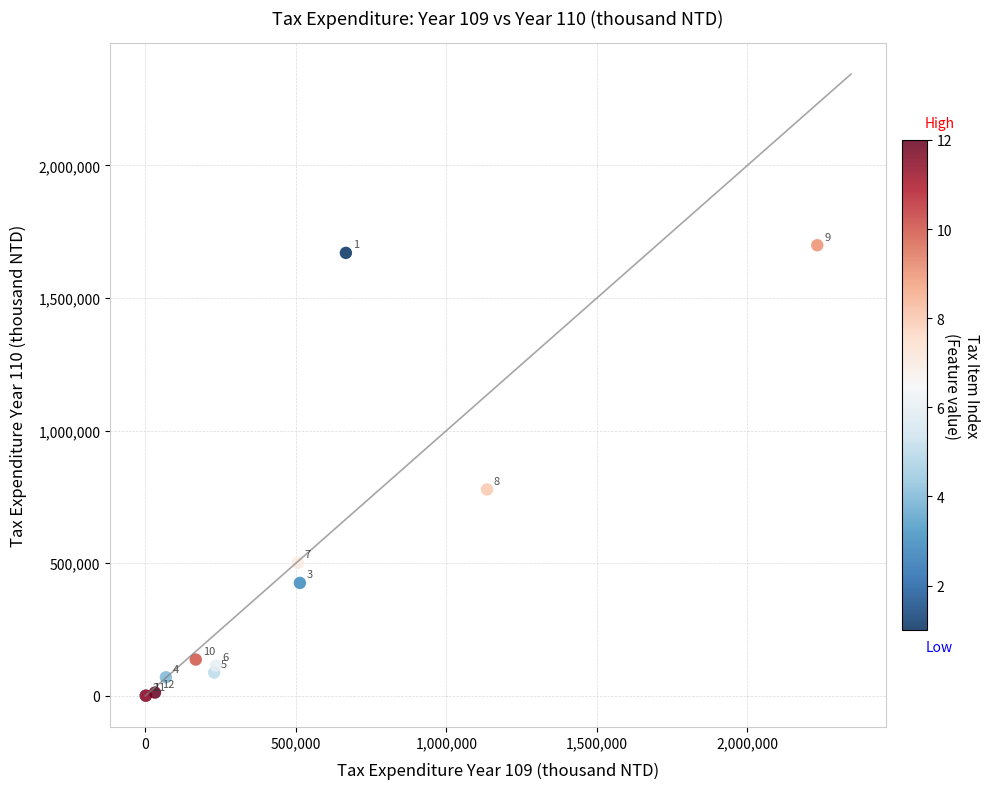

What Y value in the scatter plot is closest to 849919?

778324